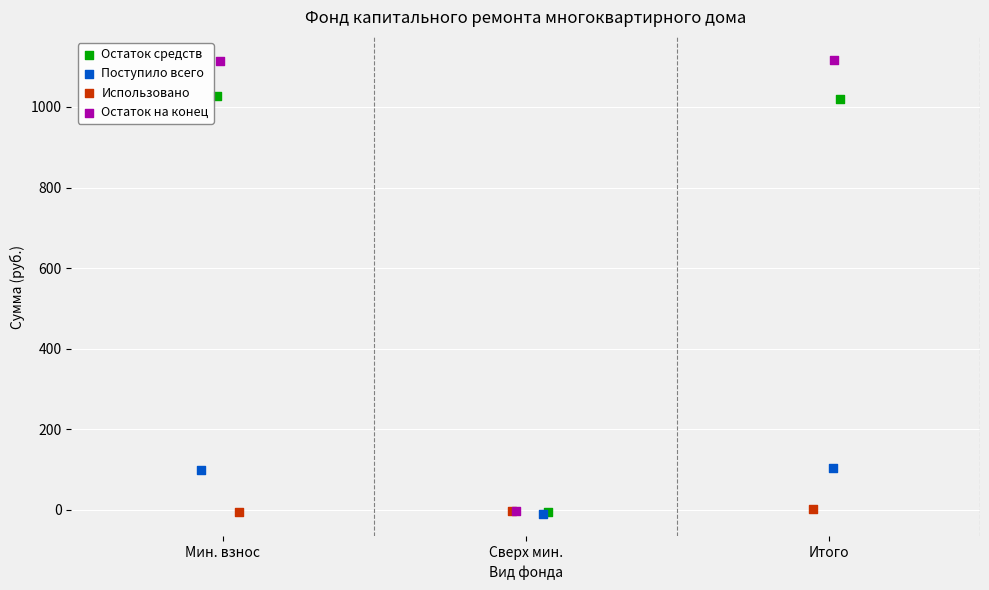

Which series reaches the maximum Y coordinate?

Остаток на конец